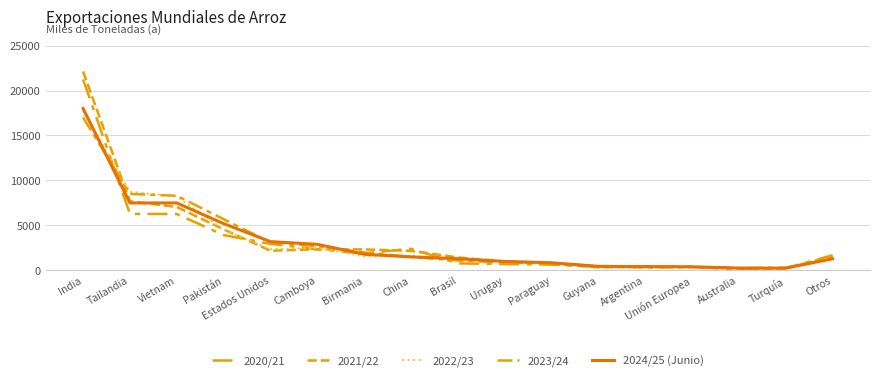

What position from the left is Unión Europea?

14